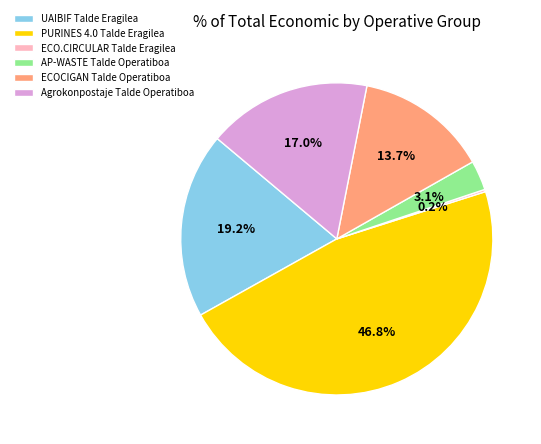

What percentage is NOT represented by PURINES 4.0 Talde Eragilea?

53.2%